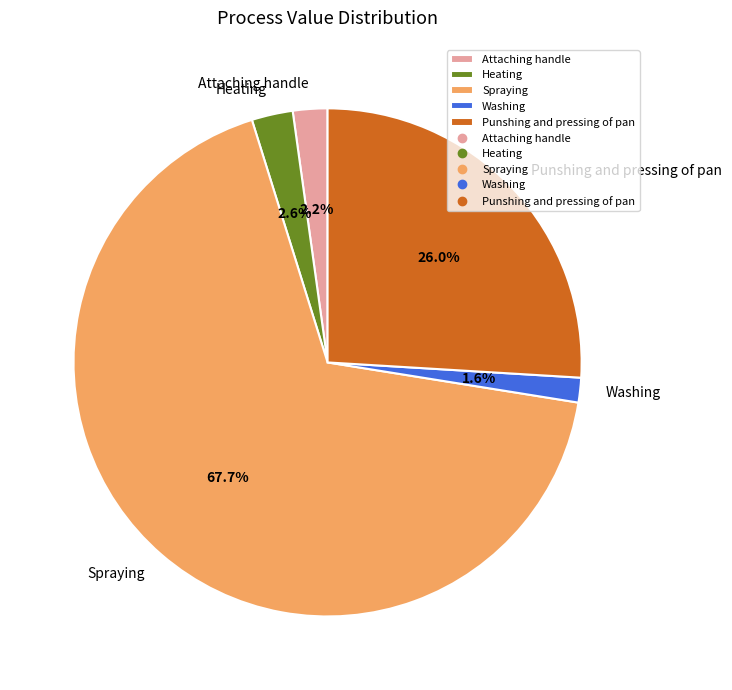

To the nearest percent, what percentage of the pie is Heating?

3%